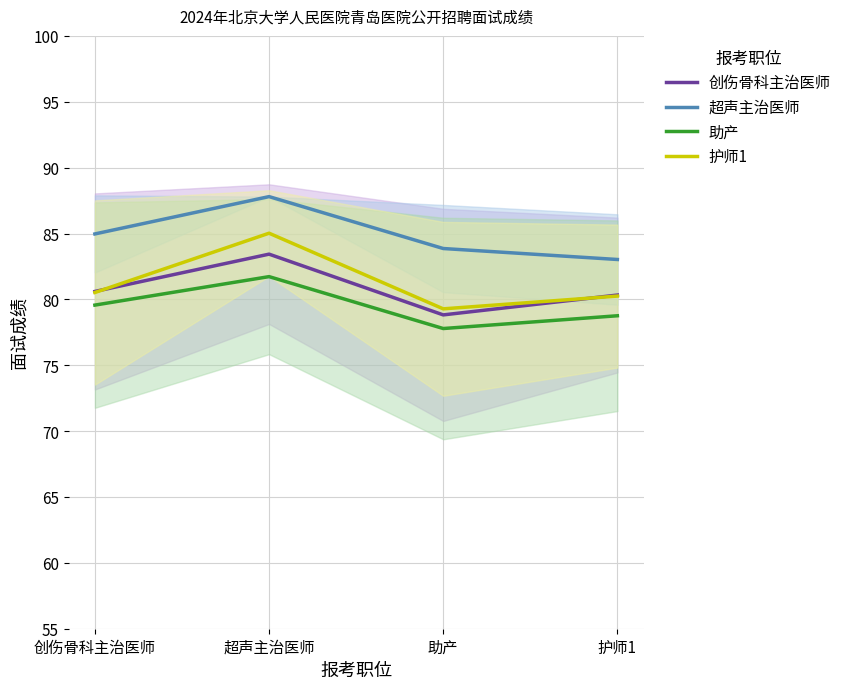

What is the maximum value for 护师1?

85.0